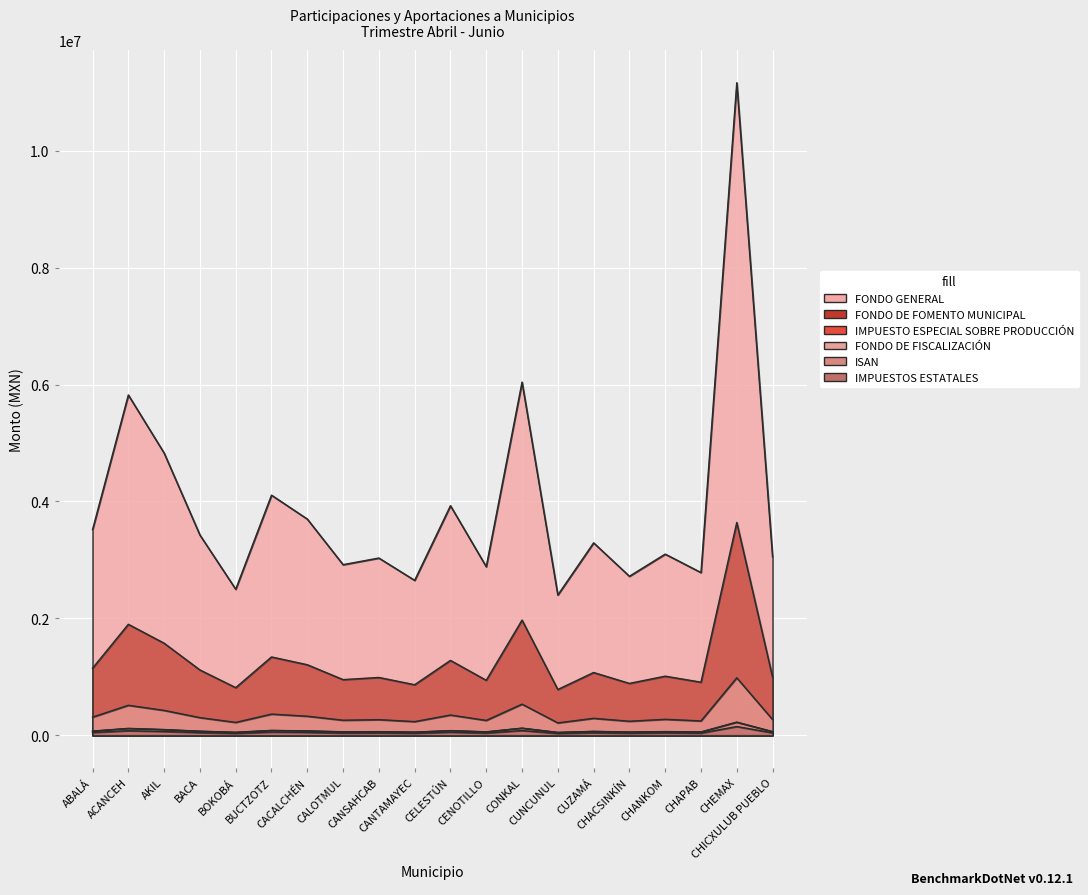

Which series has the widest spread of values?

FONDO GENERAL